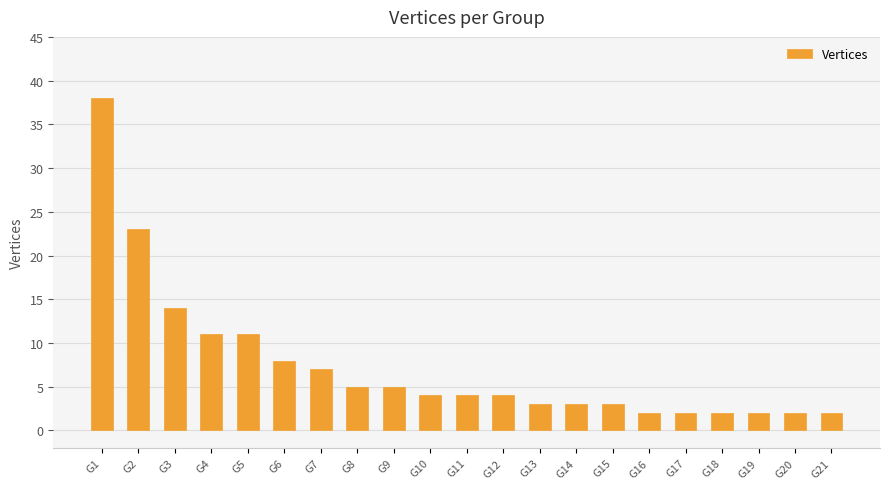

Is it true that the value at G13 is 3?

True